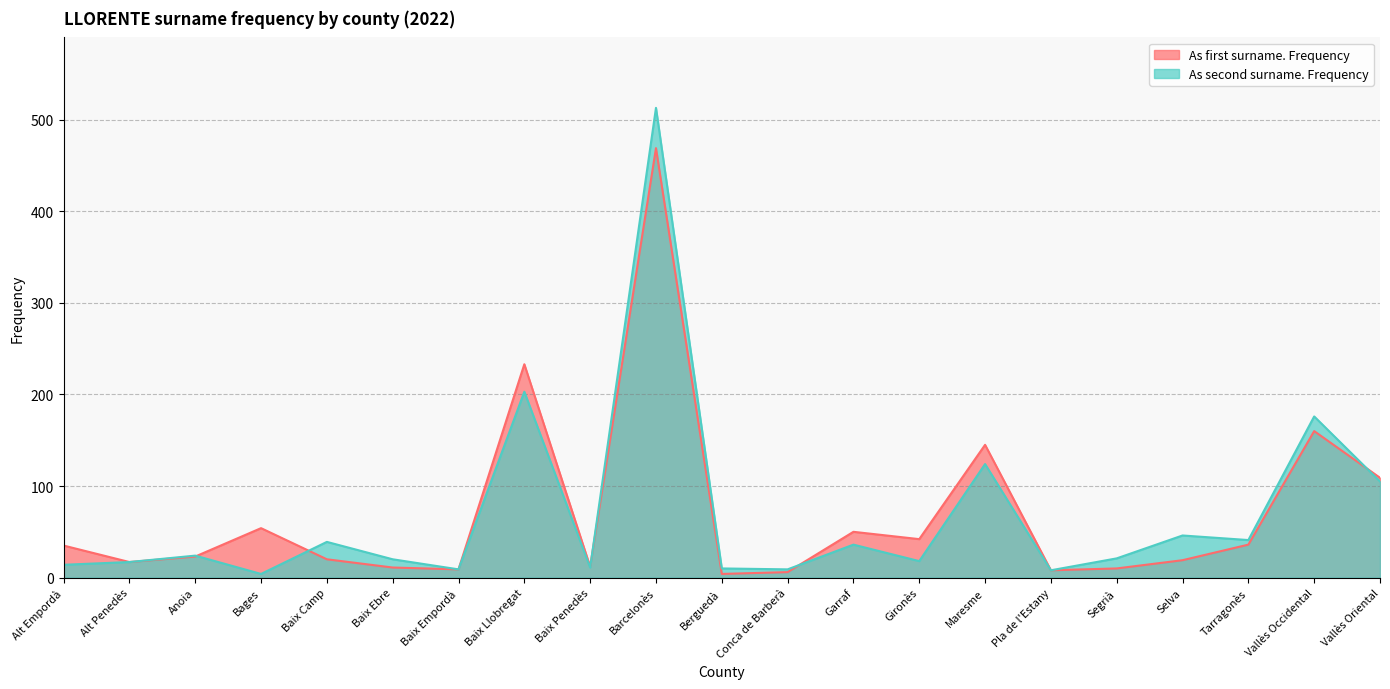

Does the chart display data point markers on the line(s)?

No